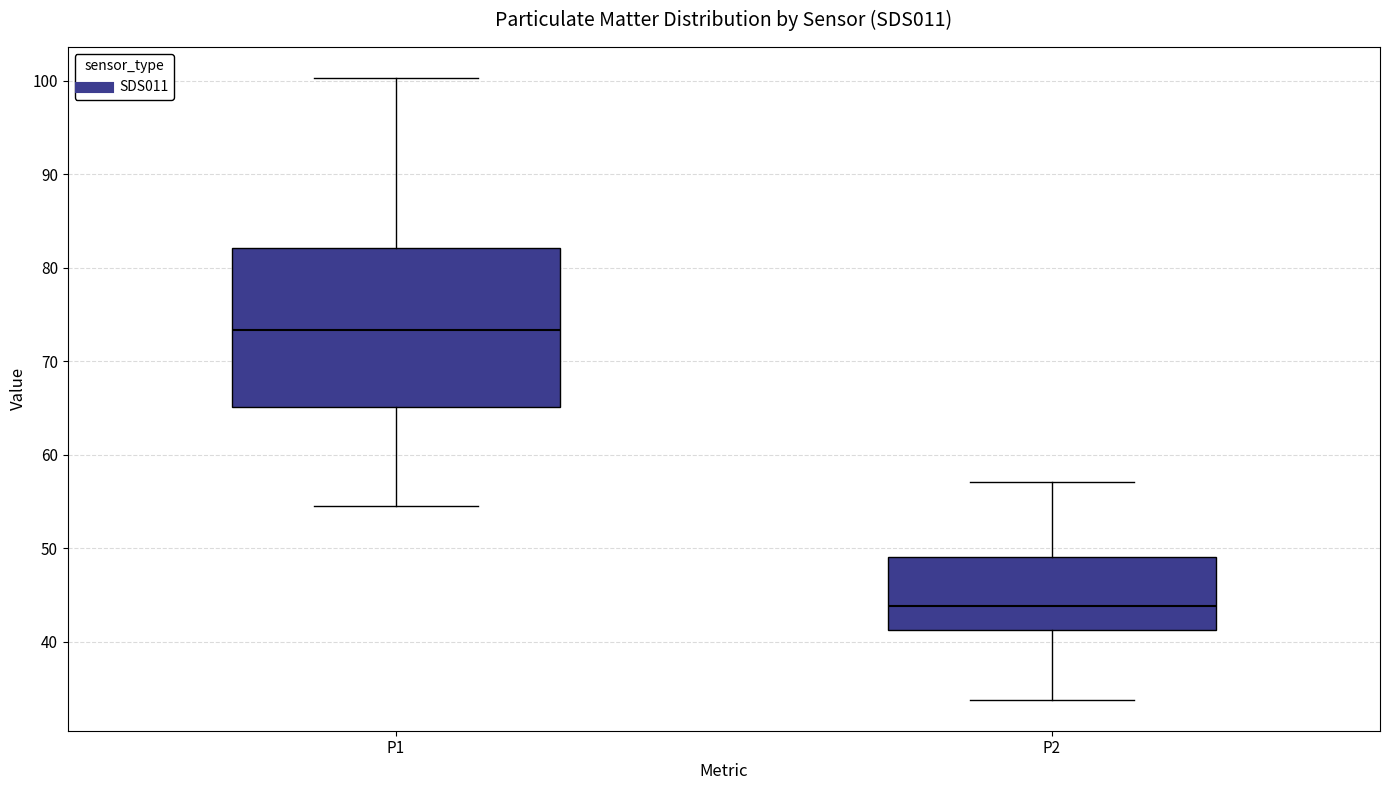

Which box has the highest median line?

P1